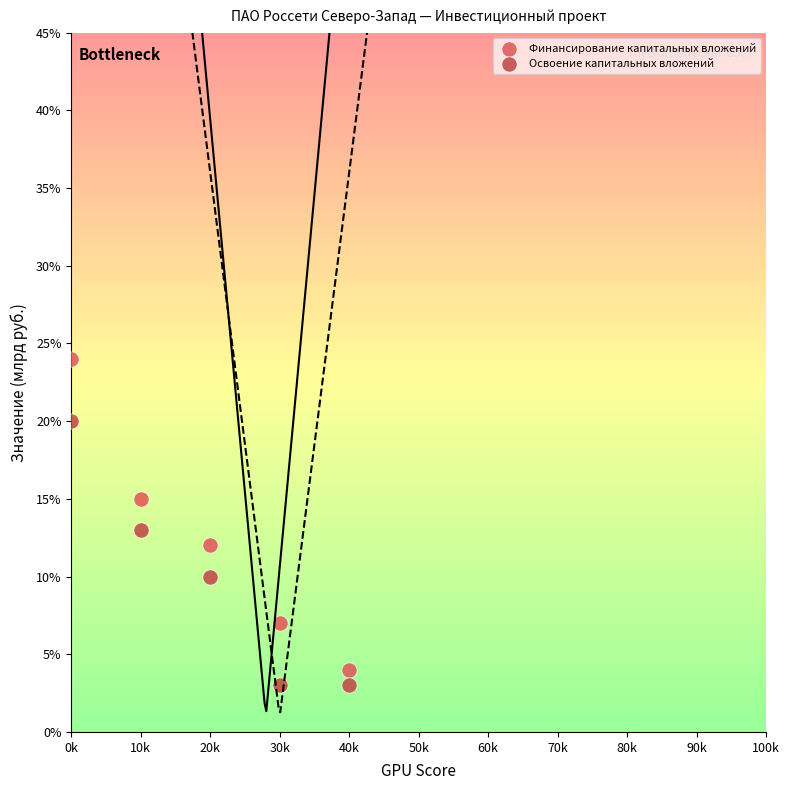

Which series has the widest spread of Y values?

Финансирование капитальных вложений